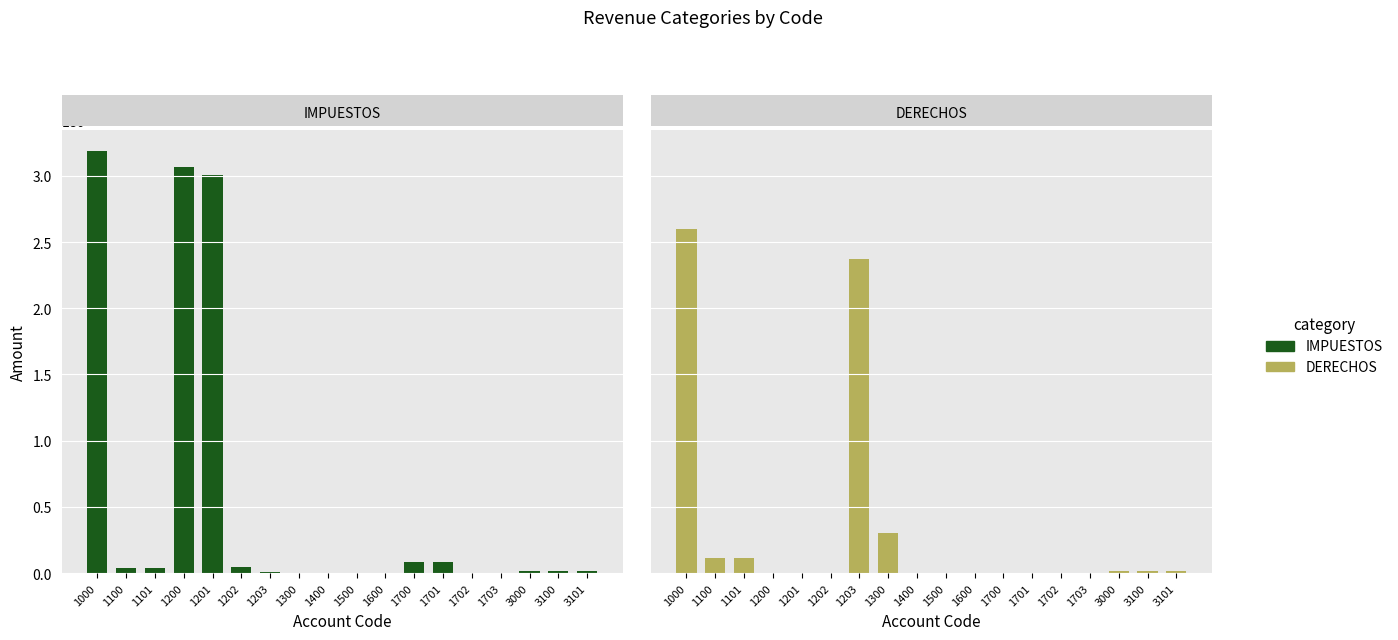

At 3000, list the series in order from largest to smallest.

IMPUESTOS, DERECHOS